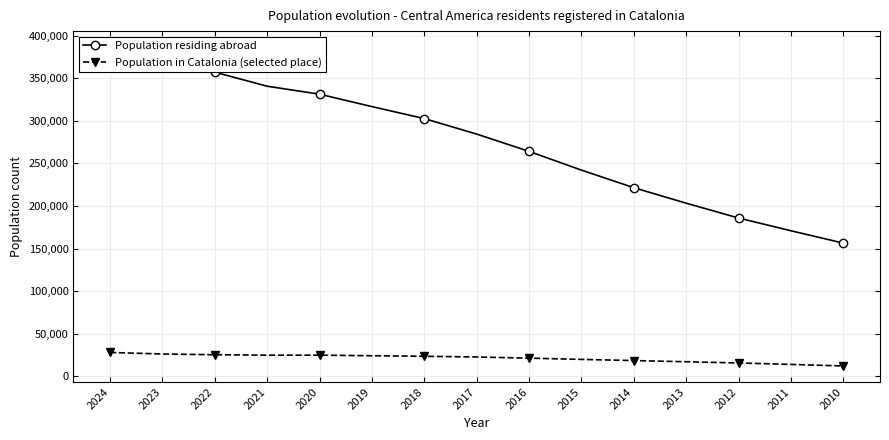

Rank the categories by Population in Catalonia (selected place) value from highest to lowest.

2024, 2023, 2022, 2020, 2021, 2019, 2018, 2017, 2016, 2015, 2014, 2013, 2012, 2011, 2010